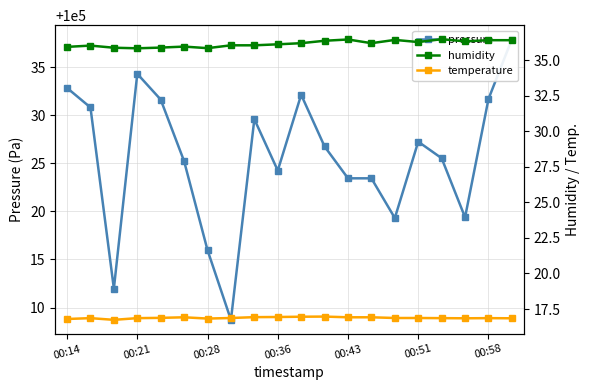

Where does the pressure series first go above 100026?

00:14